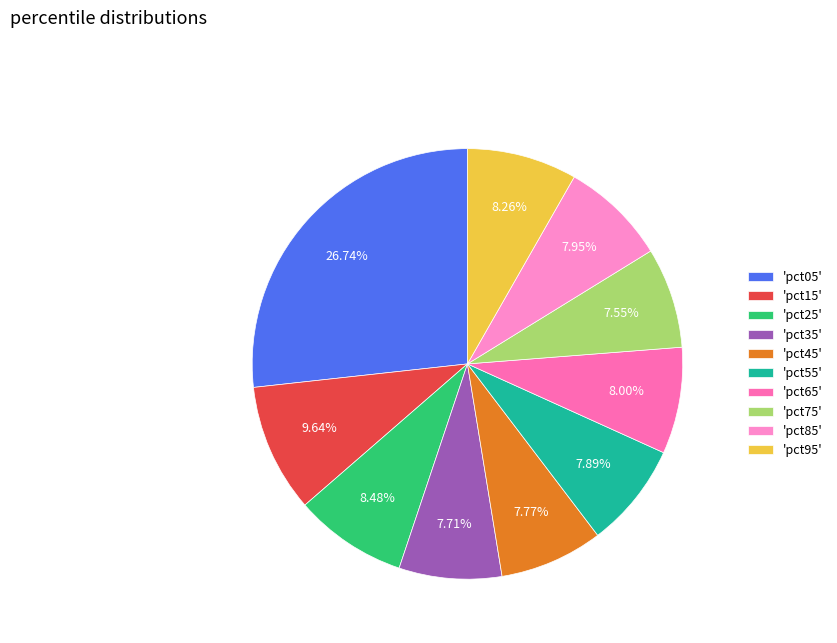

Which category has the smallest portion of the pie?

pct75